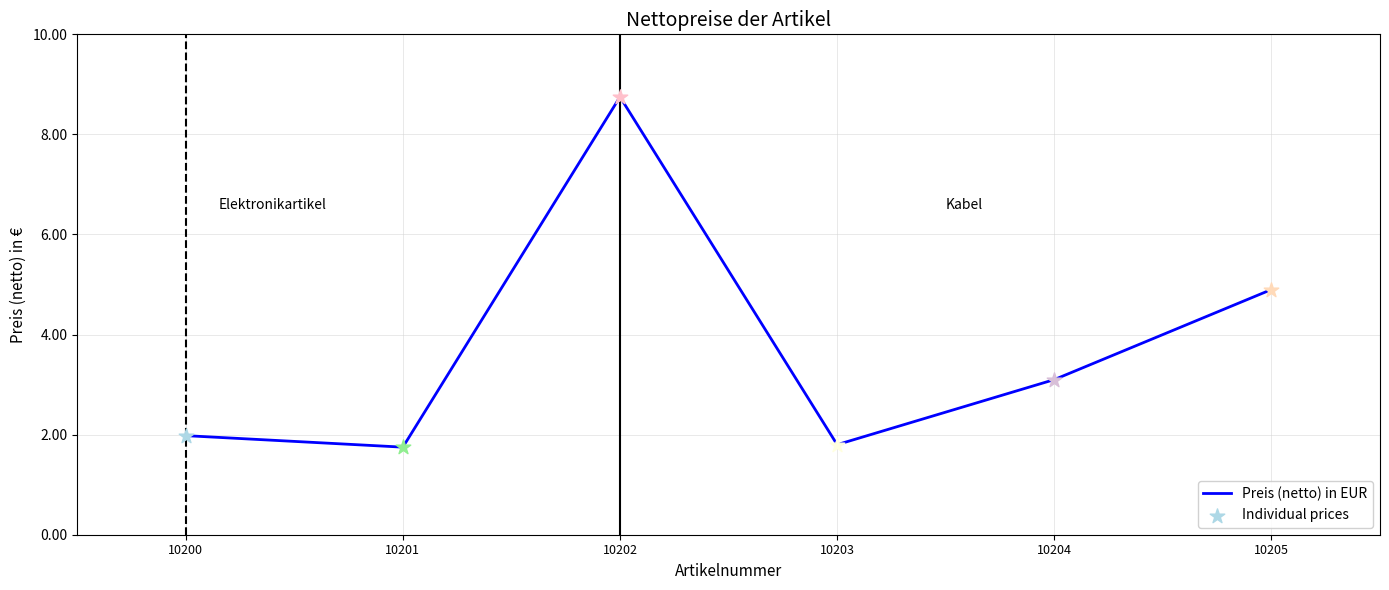

What is the ratio of the value at 10203 to the value at 10204?

0.6